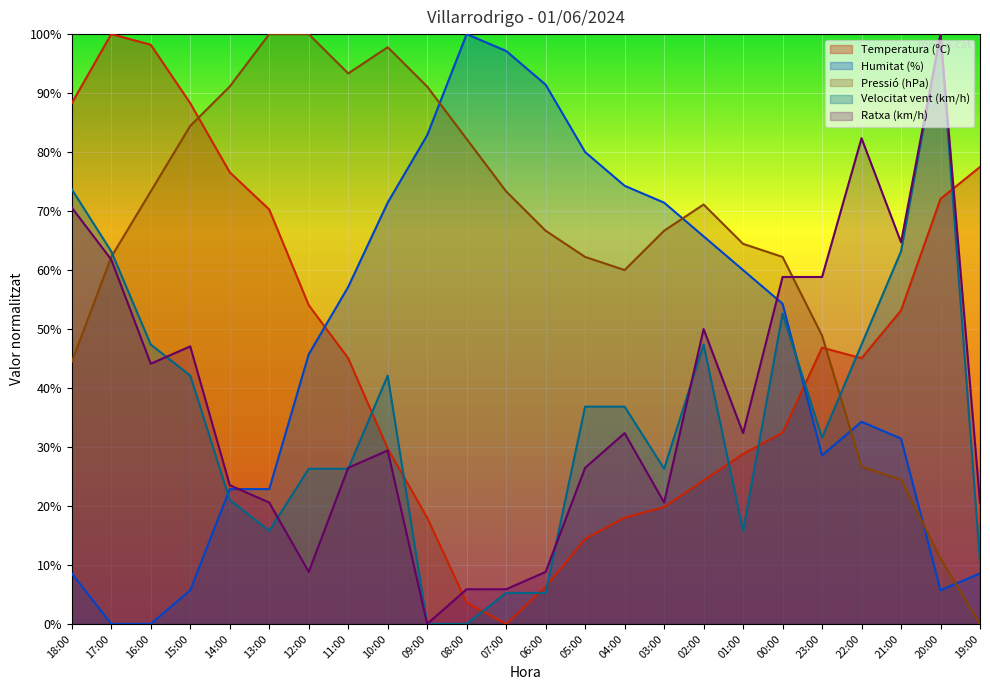

At 23:00, list the series in order from smallest to largest.

Humitat (%), Velocitat vent (km/h), Temperatura (ºC), Pressió (hPa), Ratxa (km/h)